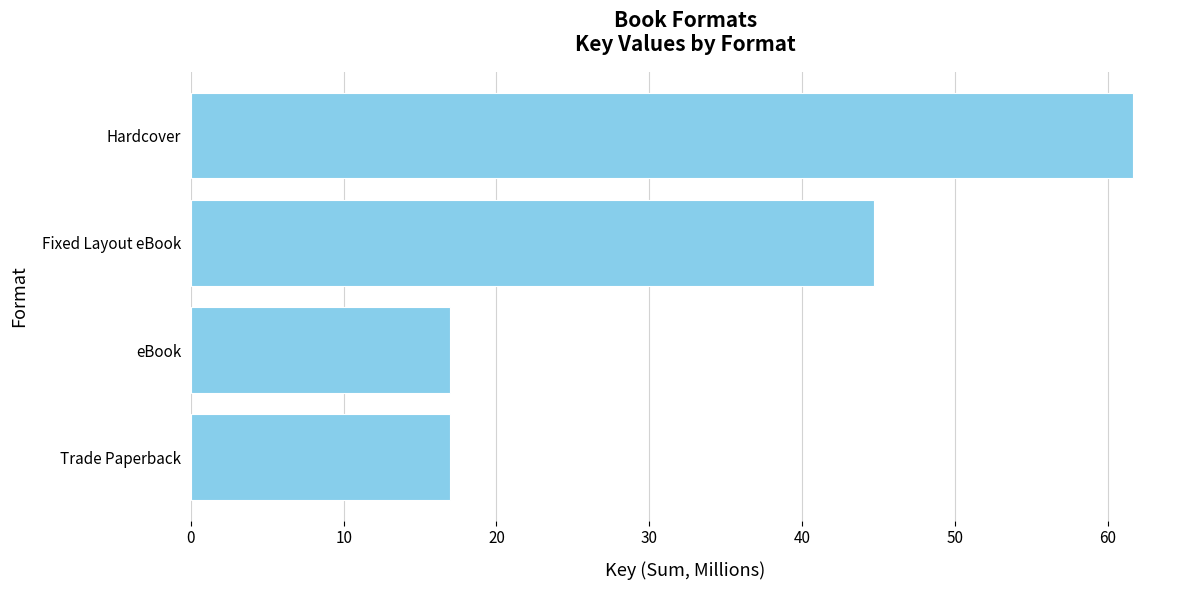

Reading top to bottom, list all the values displayed in this chart.

61.6	44.7	17.0	17.0